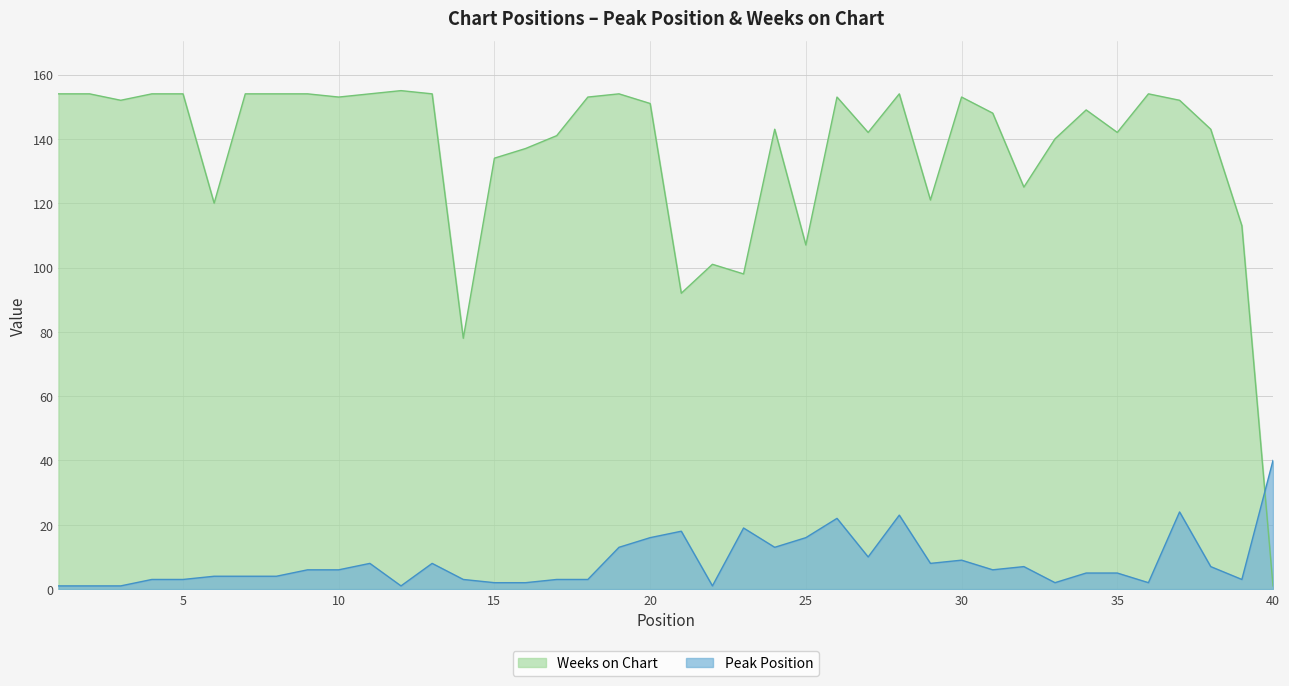

Count the number of categories in the chart.

40